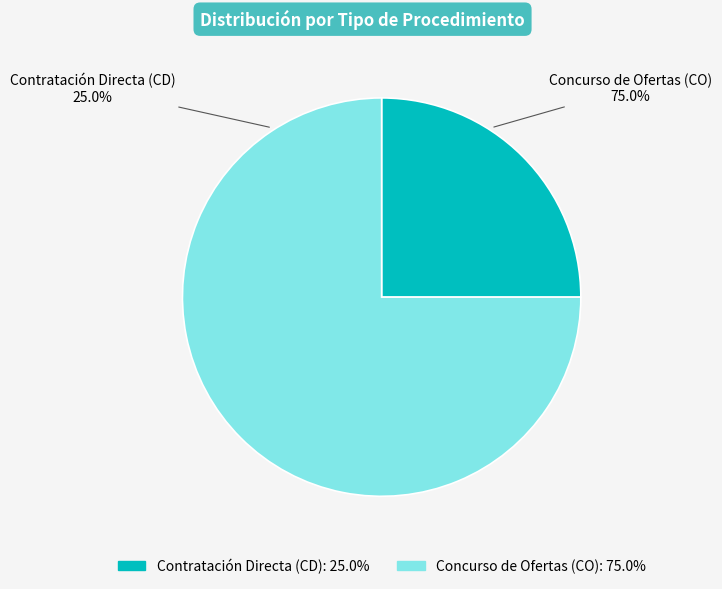

To the nearest percent, what is the difference between the largest and smallest slice percentages?

50%